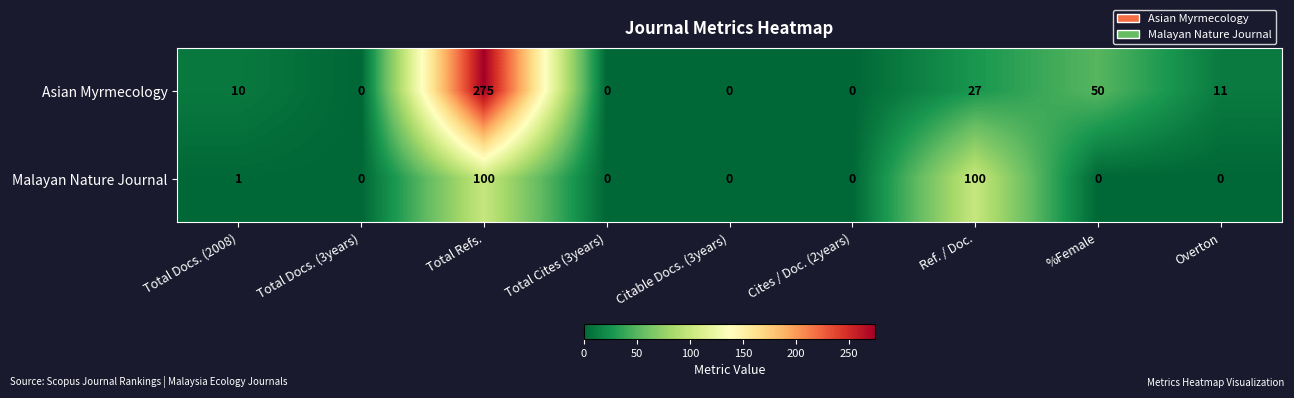

How many series are shown in this chart?

2